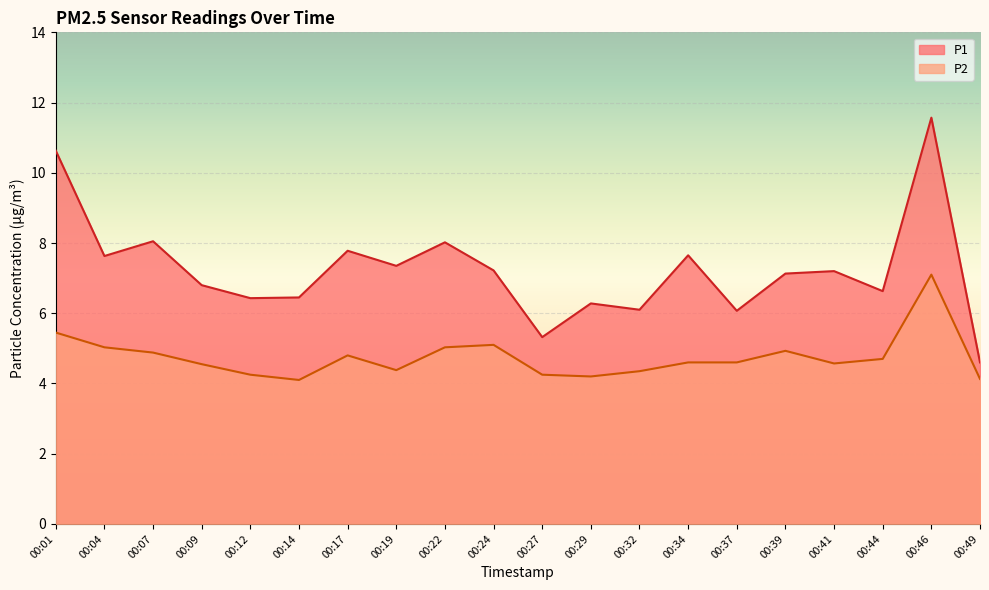

True or false: P2 and P1 cross at least once.

False